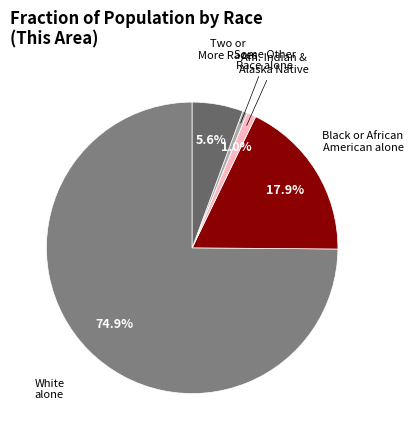

Which category accounts for the majority?

White alone